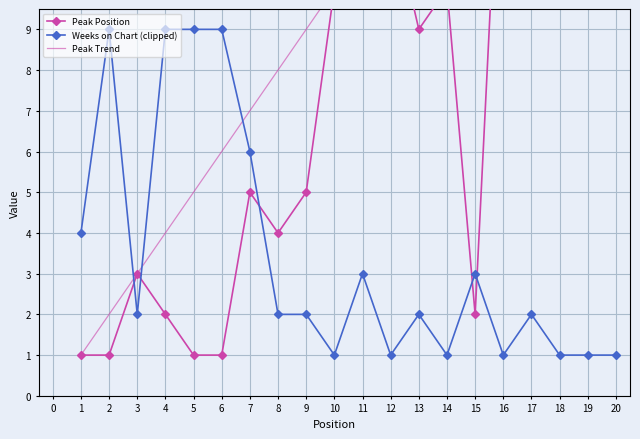

The chart shows a value of 7 at 11. True or false?

False